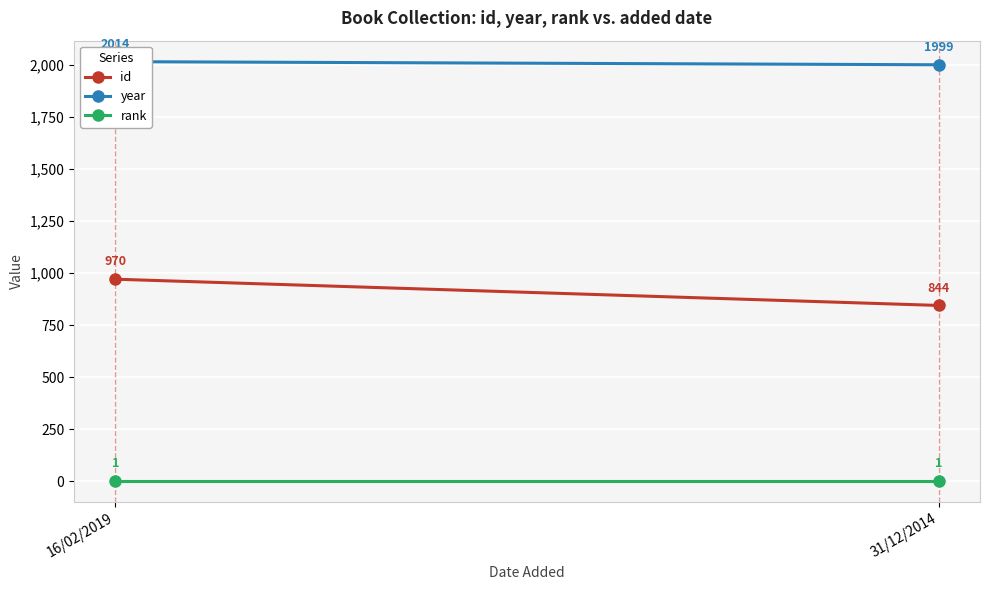

Reading right to left, what are all the values shown in this chart?

id: 844	970
year: 1999	2014
rank: 1	1